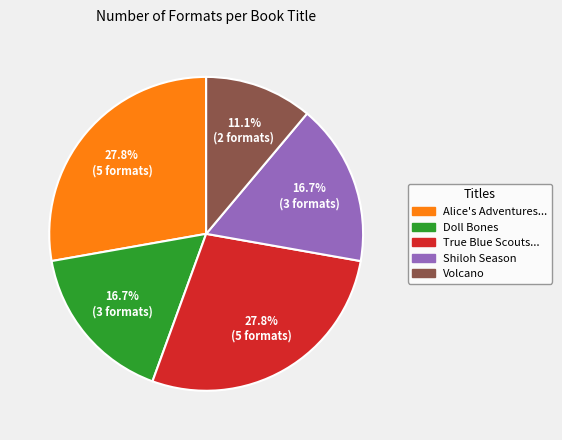

Is there any slice that represents more than half of the pie?

No